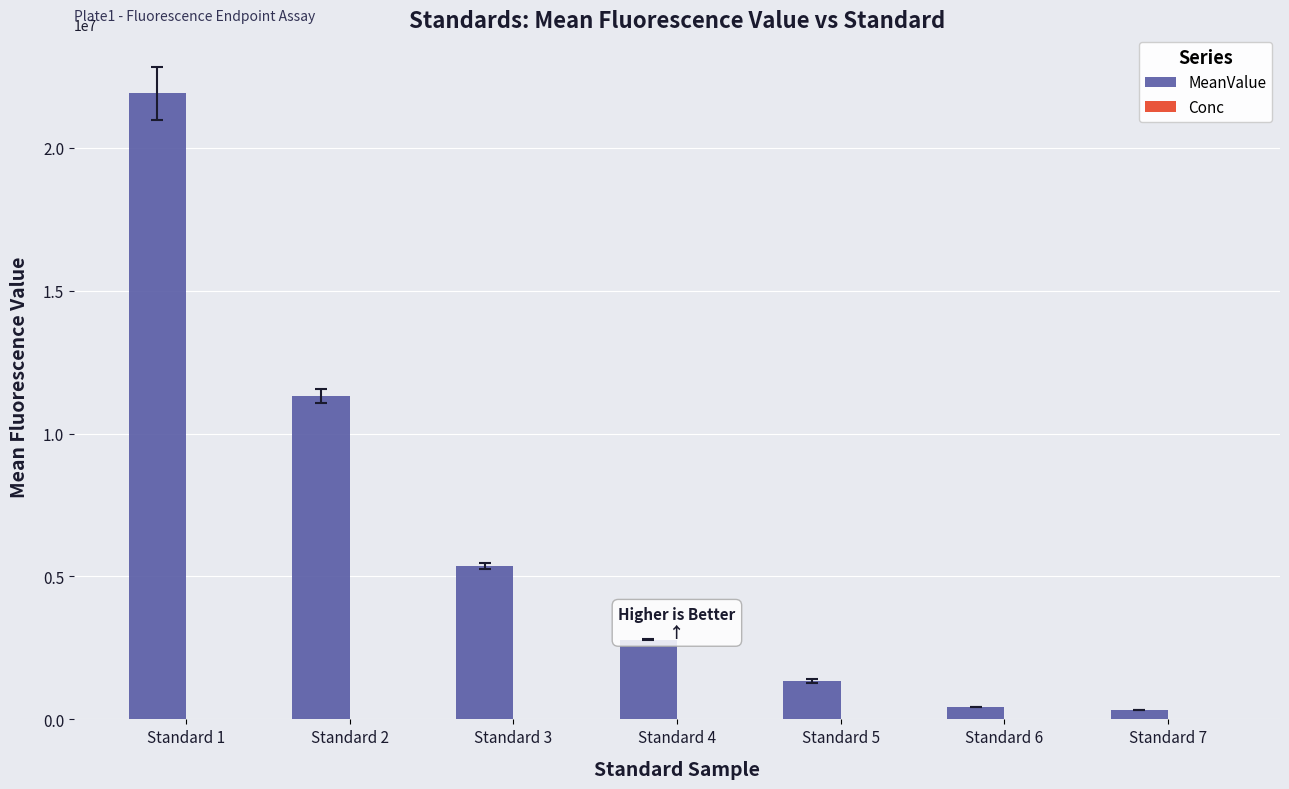

Which series has the largest total across all categories?

MeanValue